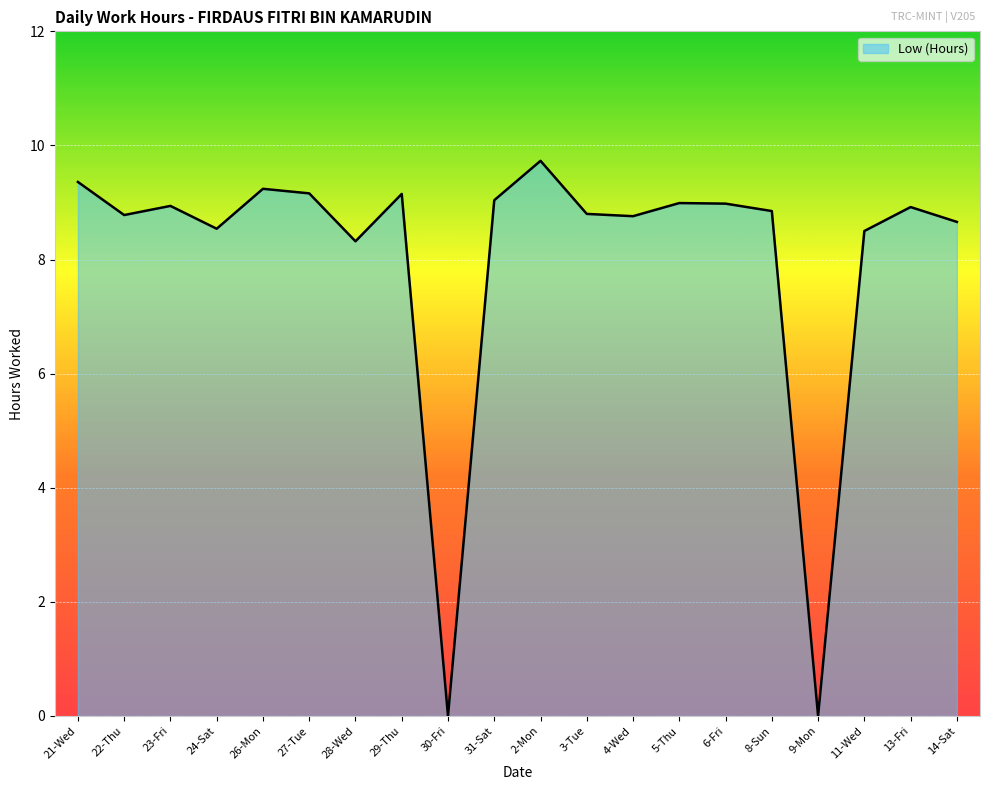

What is the sum of all values?

160.7